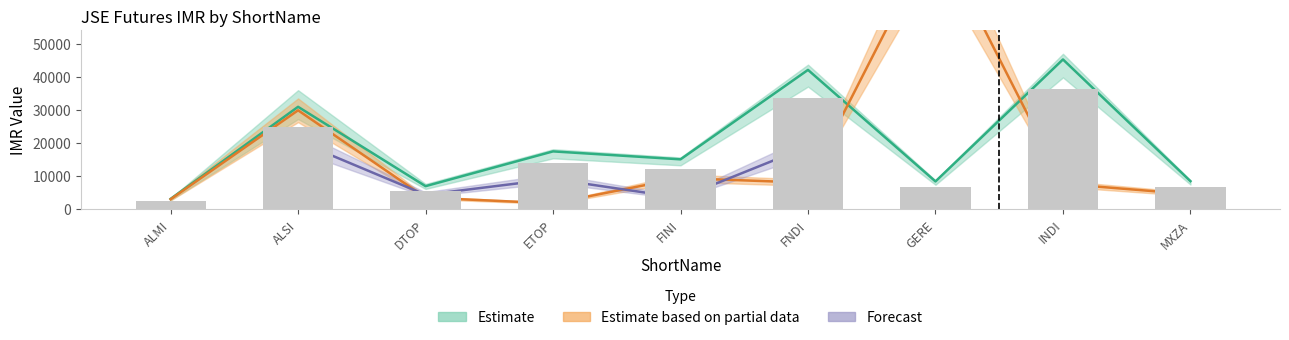

What is the total value across all series at FNDI?

83698.9